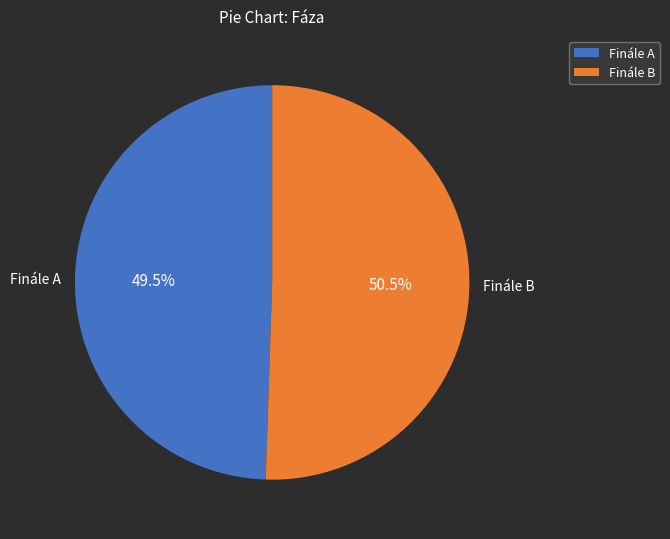

Which category has the biggest portion of the pie?

Finále B